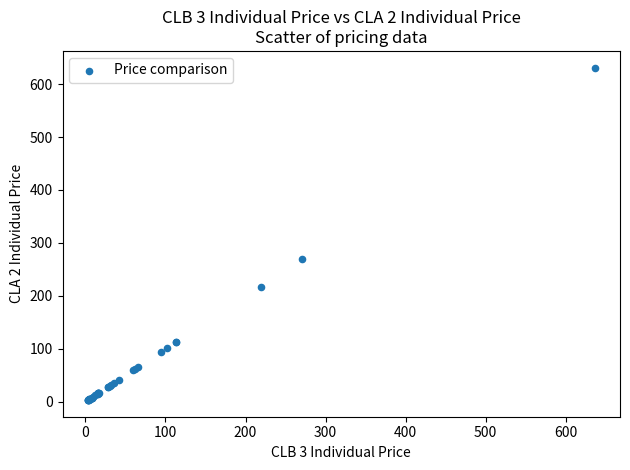

What Y value in the scatter plot is closest to 317?

268.8